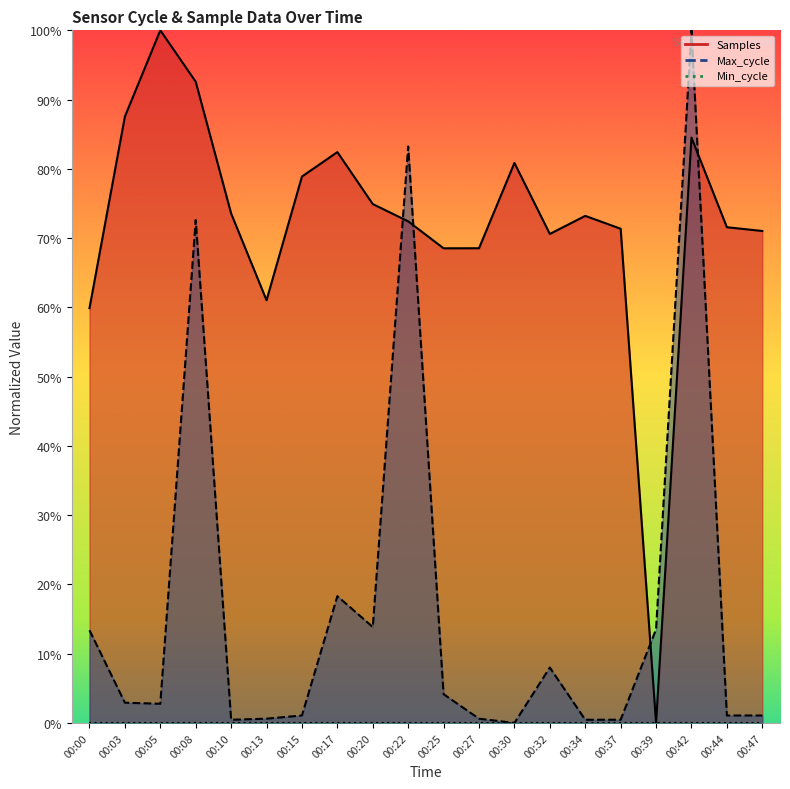

Where does the Max_cycle series first go above 2?

00:00